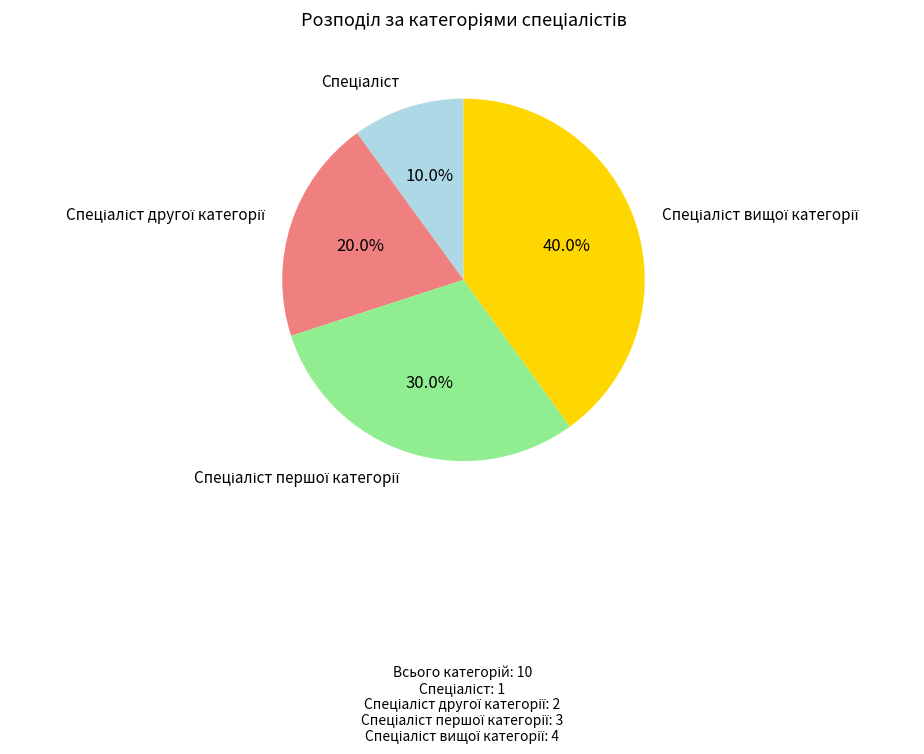

To the nearest percent, what is the average slice percentage?

25%